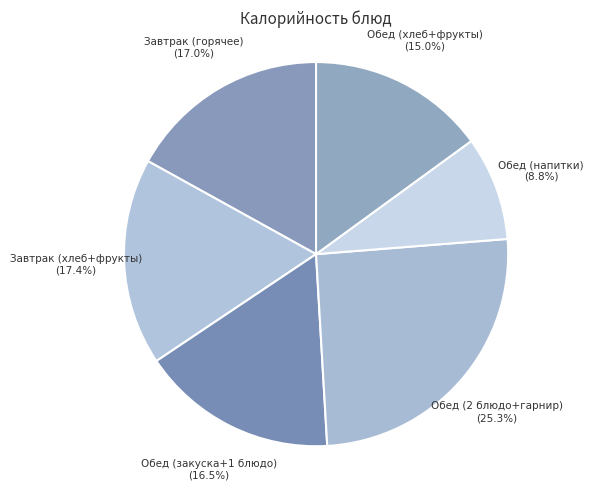

Combined, do Завтрак (хлеб+фрукты) and Завтрак (горячее) account for over 50%?

No